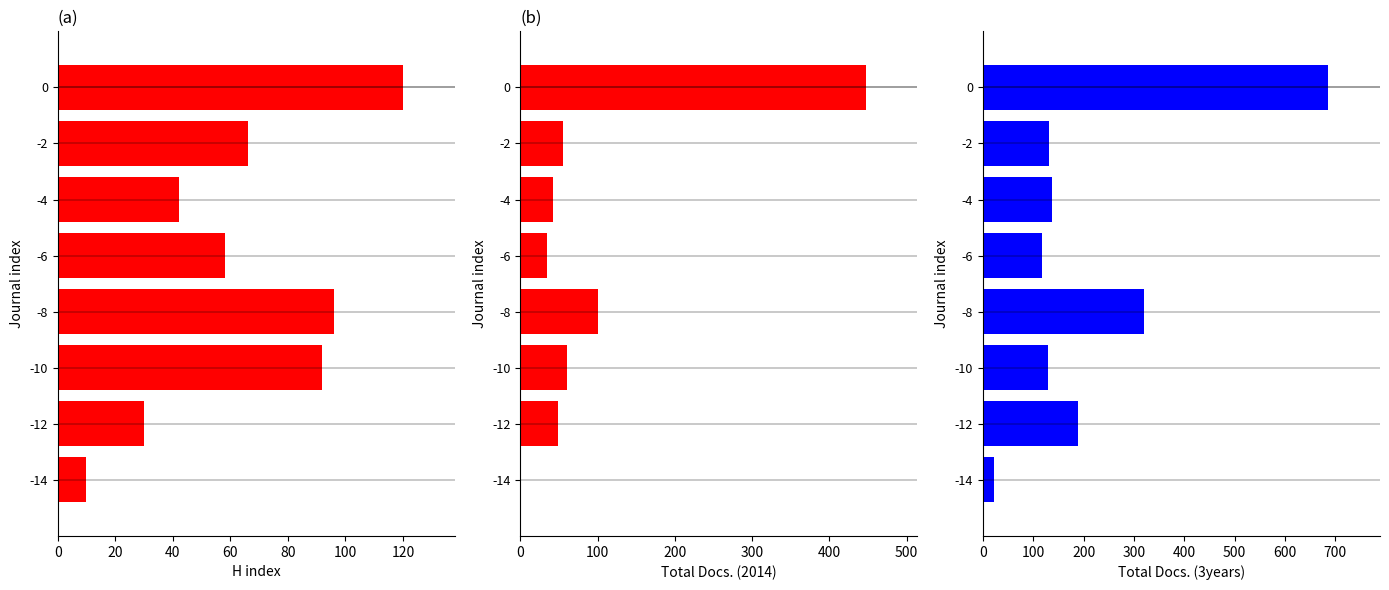

What is the average value of the Total Docs. (3years) series?

217